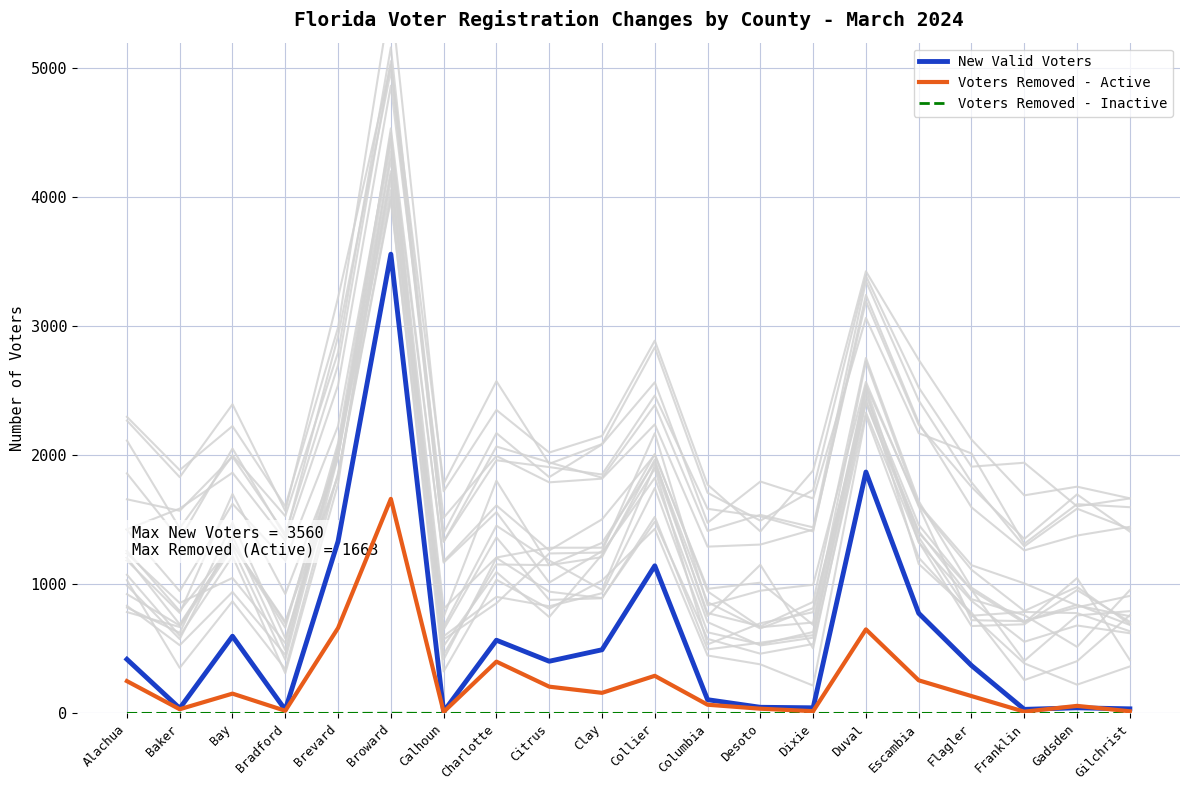

How many data points does each series have?

20